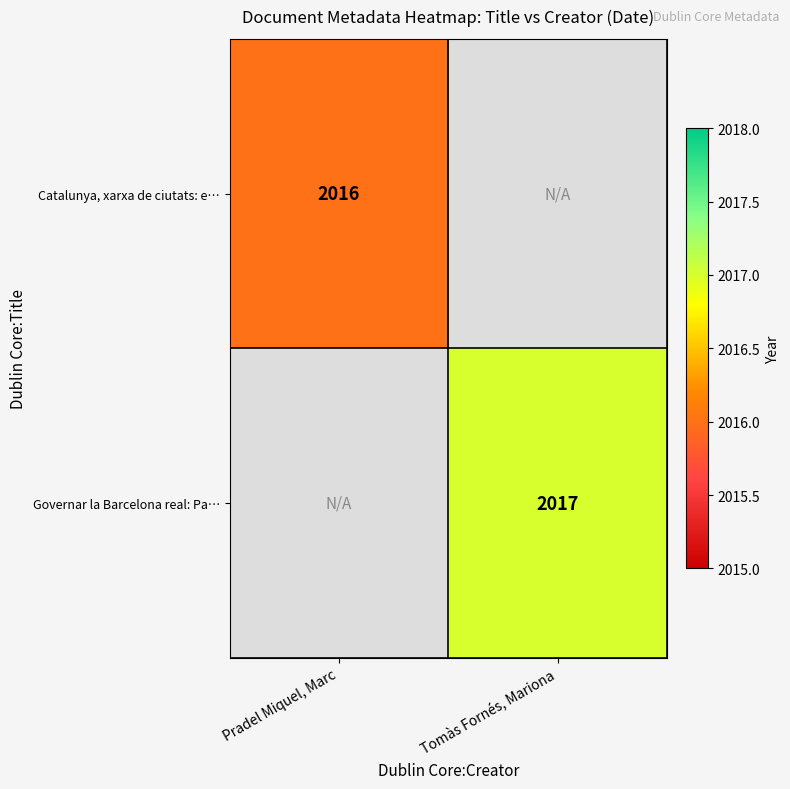

The value of Governar la Barcelona real: Pa… at Tomàs Fornés, Mariona is 2773. True or false?

False